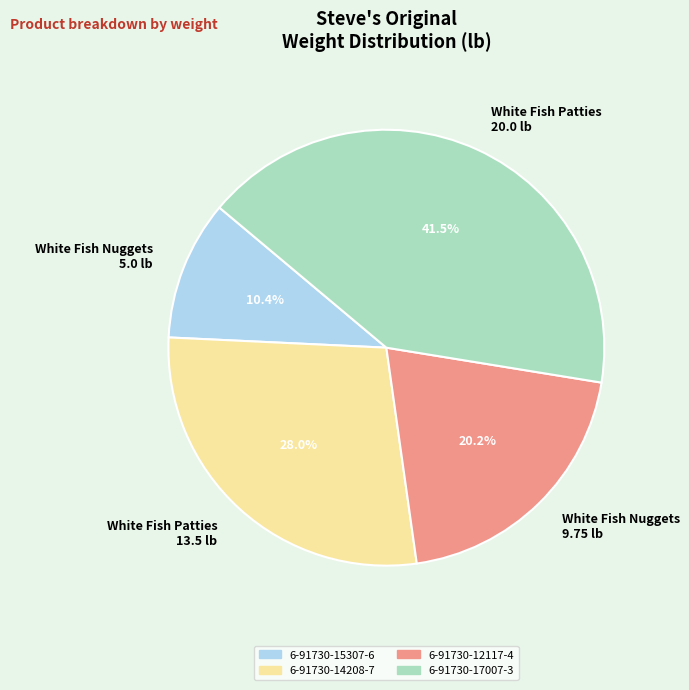

Is there any slice that represents more than half of the pie?

No